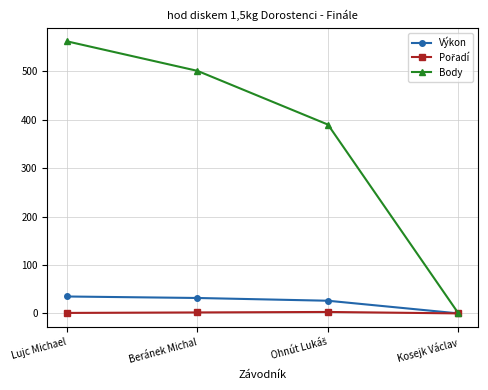

What is the label of the 4th point from the left?

Kosejk Václav